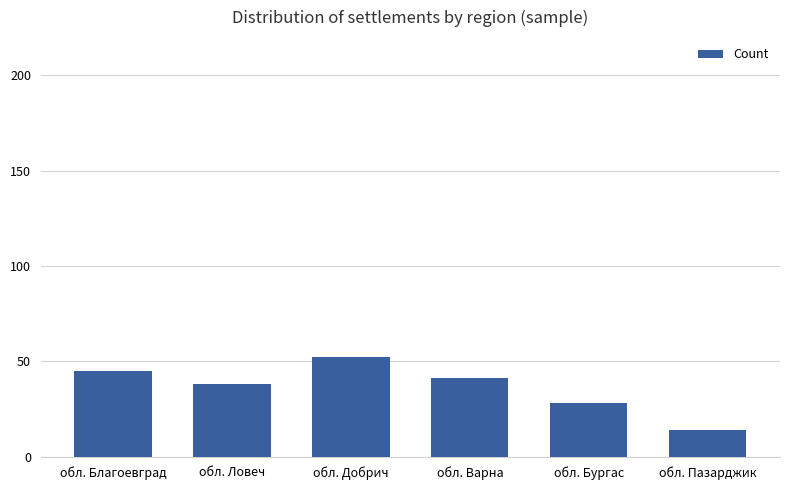

What is the sum of the values at обл. Бургас and обл. Пазарджик?

42